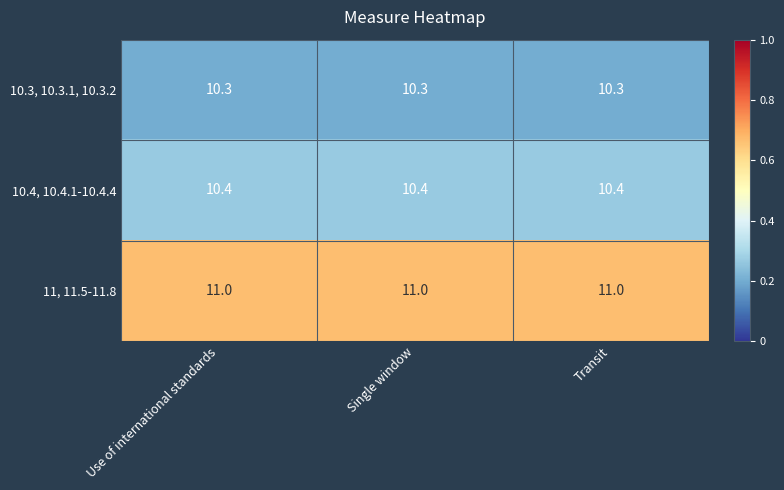

Rank the series at Use of international standards from lowest to highest value.

10.3, 10.3.1, 10.3.2, 10.4, 10.4.1-10.4.4, 11, 11.5-11.8